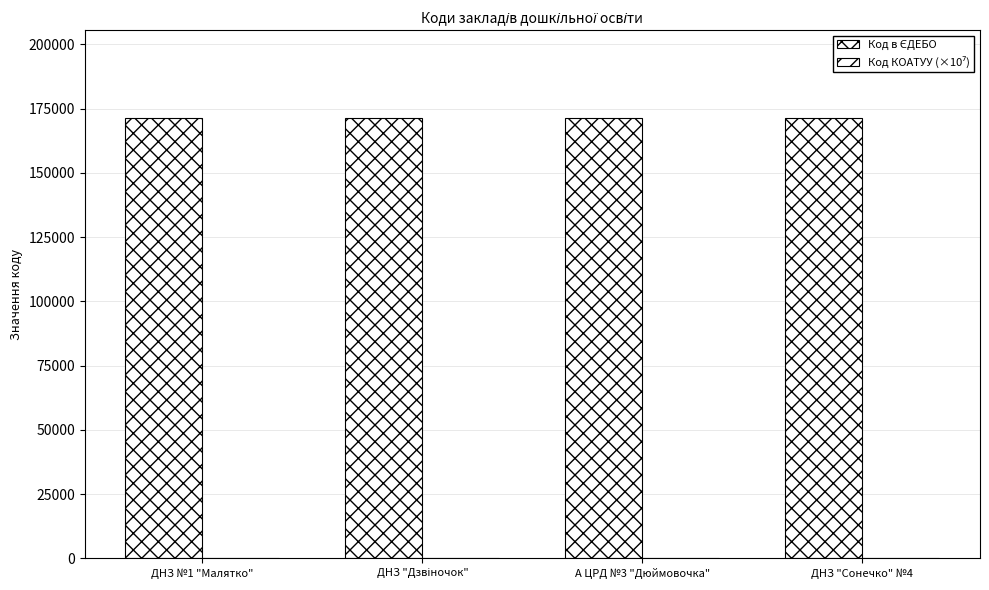

What is the label of the 3rd bar from the right?

ДНЗ "Дзвіночок"